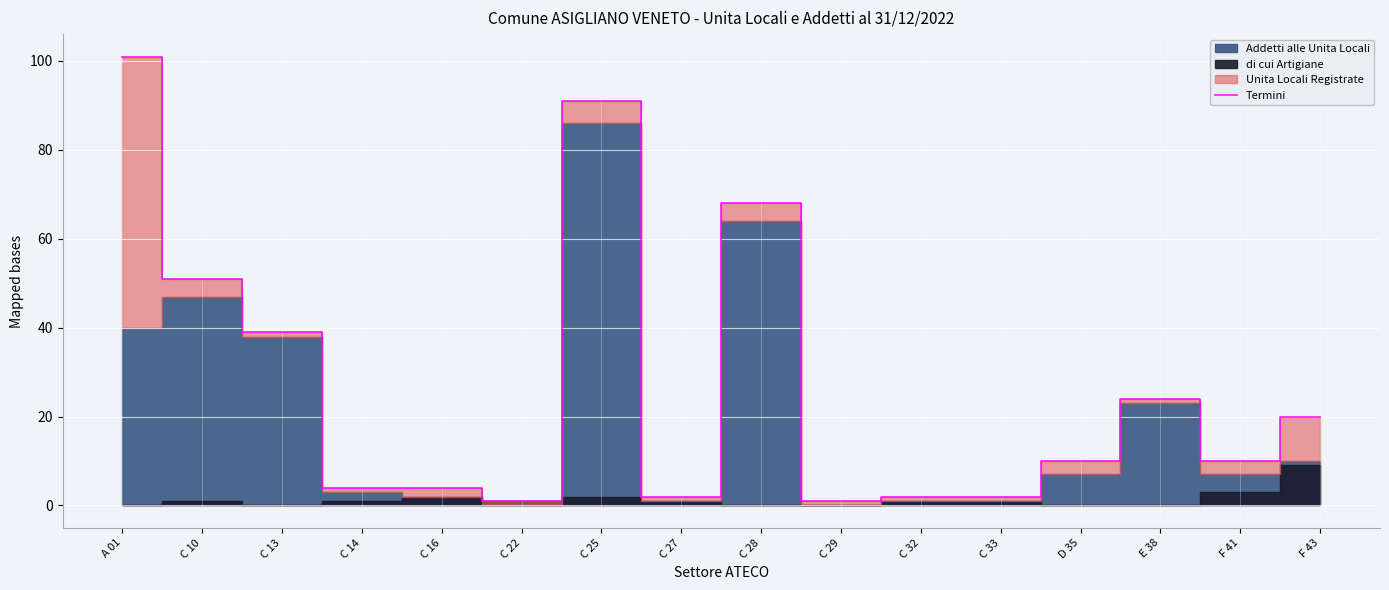

What is the maximum value for Termini?

101